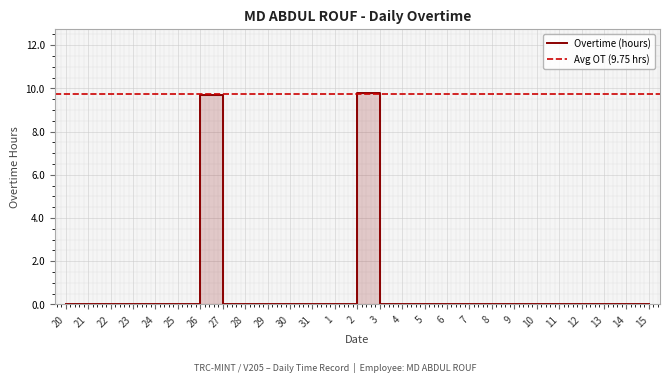

List the labels in order of value, largest first.

2, 26, 20, 21, 22, 23, 24, 25, 27, 28, 29, 30, 31, 1, 3, 4, 5, 6, 7, 8, 9, 10, 11, 12, 13, 14, 15